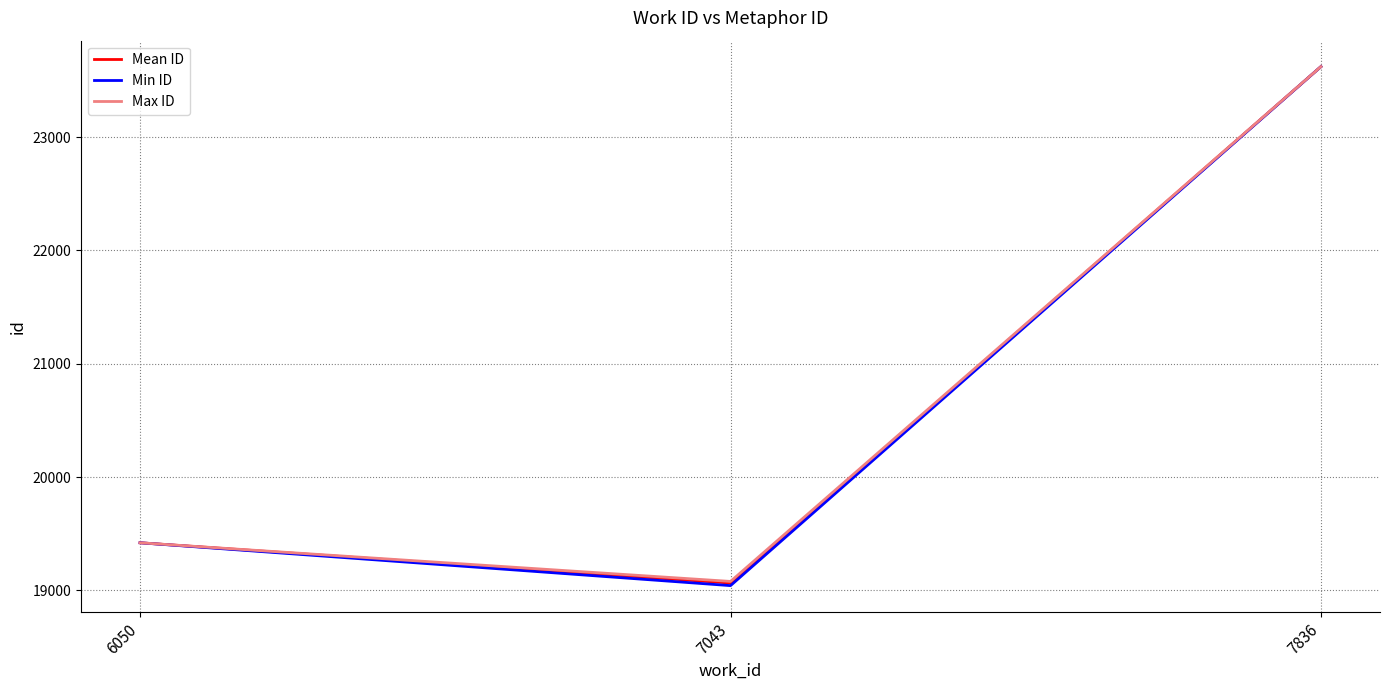

At how many categories does at least one series exceed 20430?

1